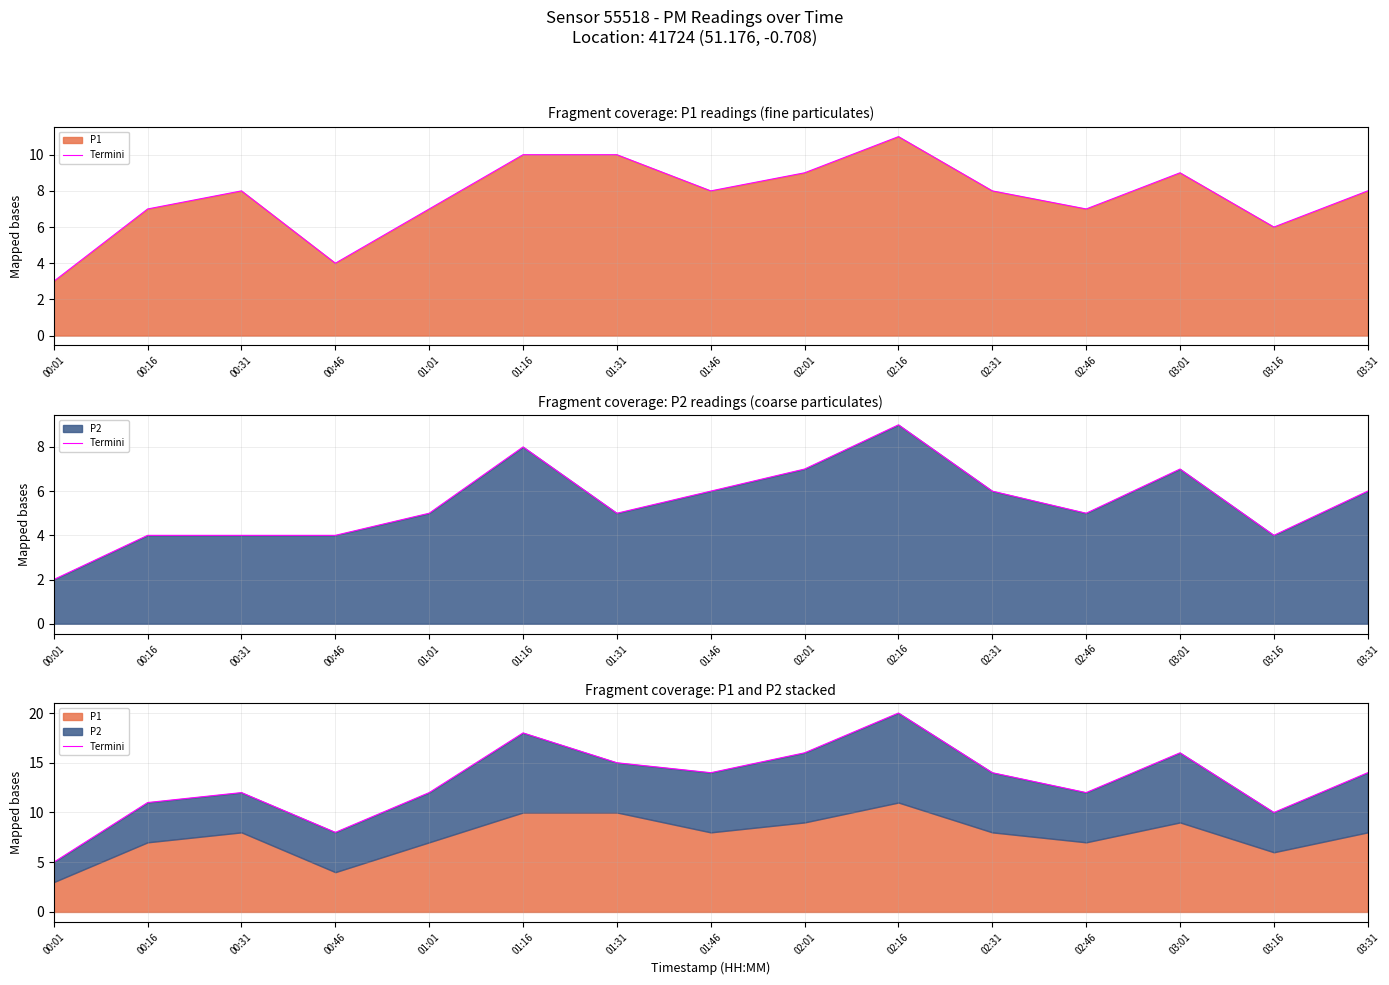

What is the difference between the maximum and minimum values?

15